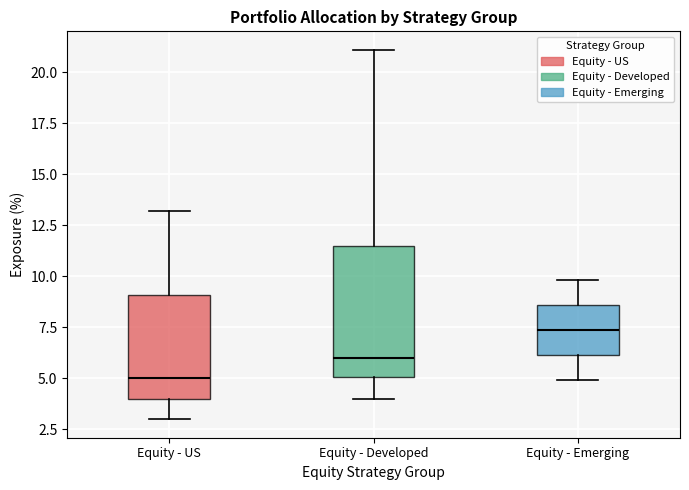

Reading left to right, read every box against the y-axis: the position of its median line, the range the box covers, and the ends of its whiskers. The values are not printed on the chart, so give them approximately, as read against the axis.

Equity - US: median 5.0, box 4.0 to 9.0, whiskers 3.0 to 13.0
Equity - Developed: median 6.0, box 5.0 to 11.5, whiskers 4.0 to 21.0
Equity - Emerging: median 7.5, box 6.0 to 8.5, whiskers 5.0 to 10.0